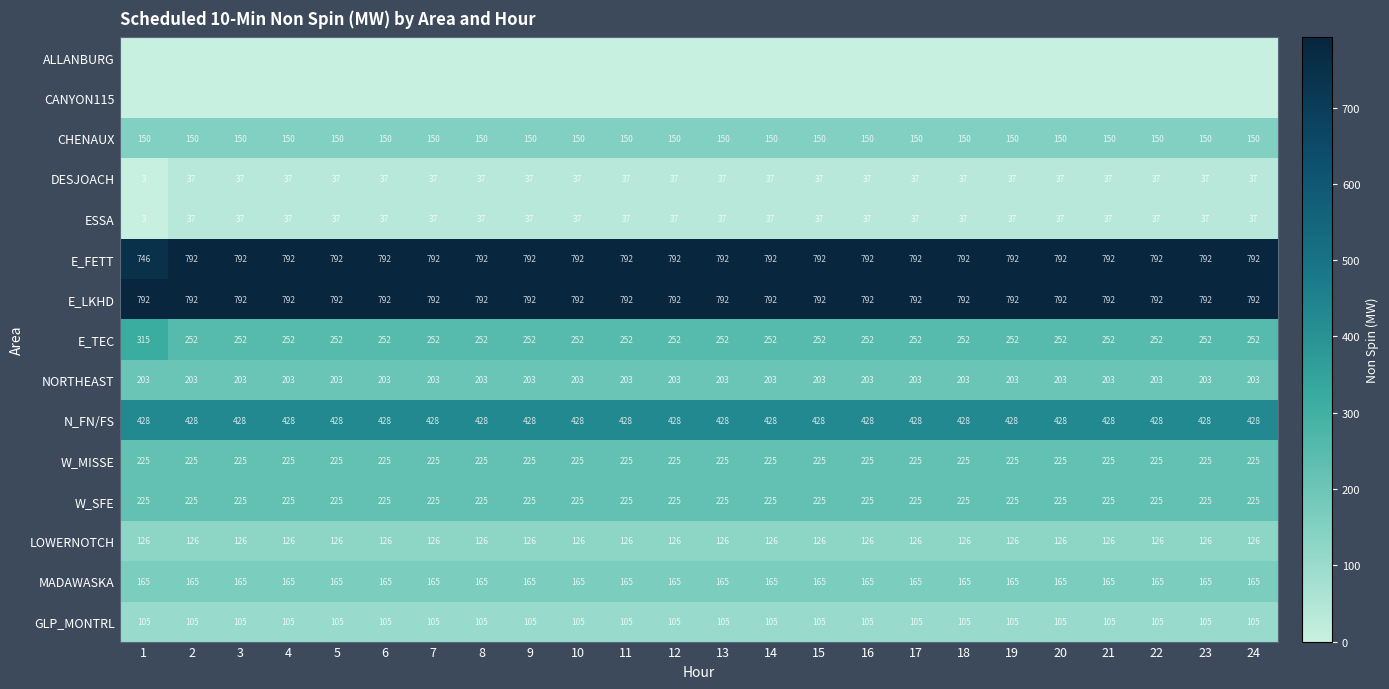

What value does the ESSA series have at 20?

37